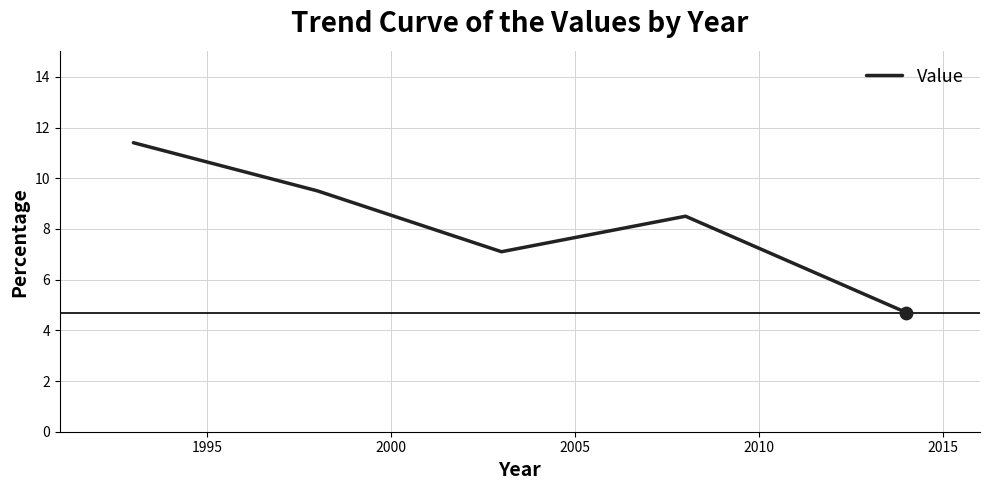

What is the minimum value shown in the chart?

4.7